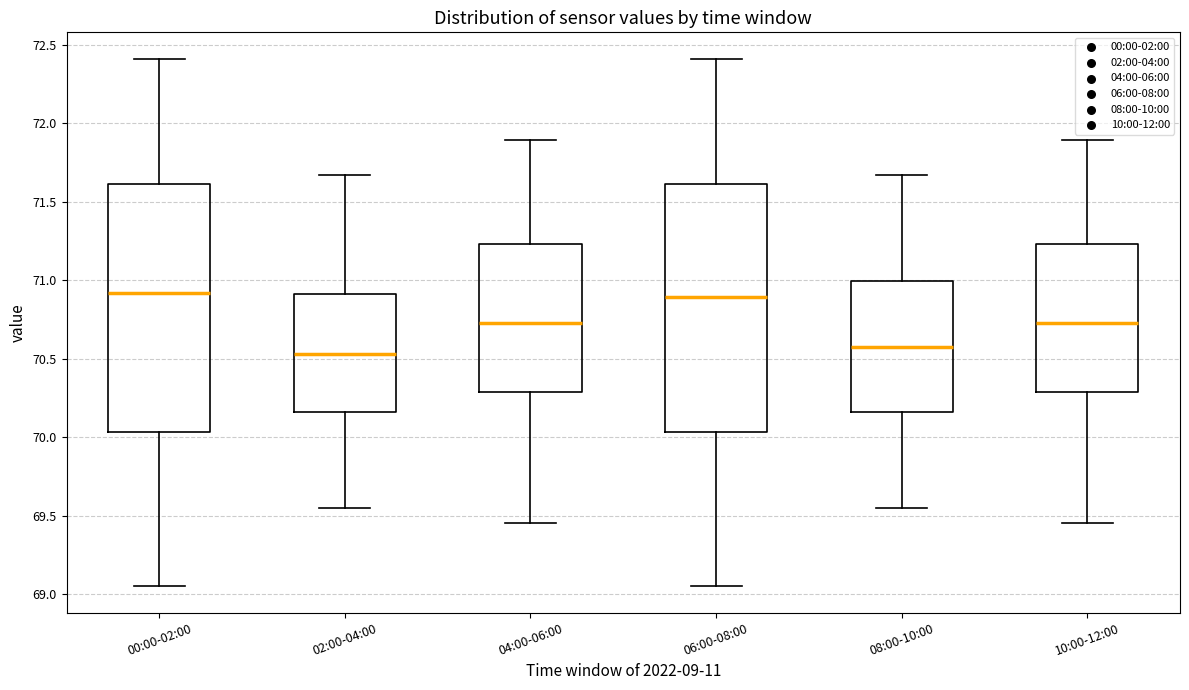

Where is the upper edge of the box for 00:00-02:00 on the y-axis? The values are not printed on the chart, so give them approximately, as read against the axis.

71.60